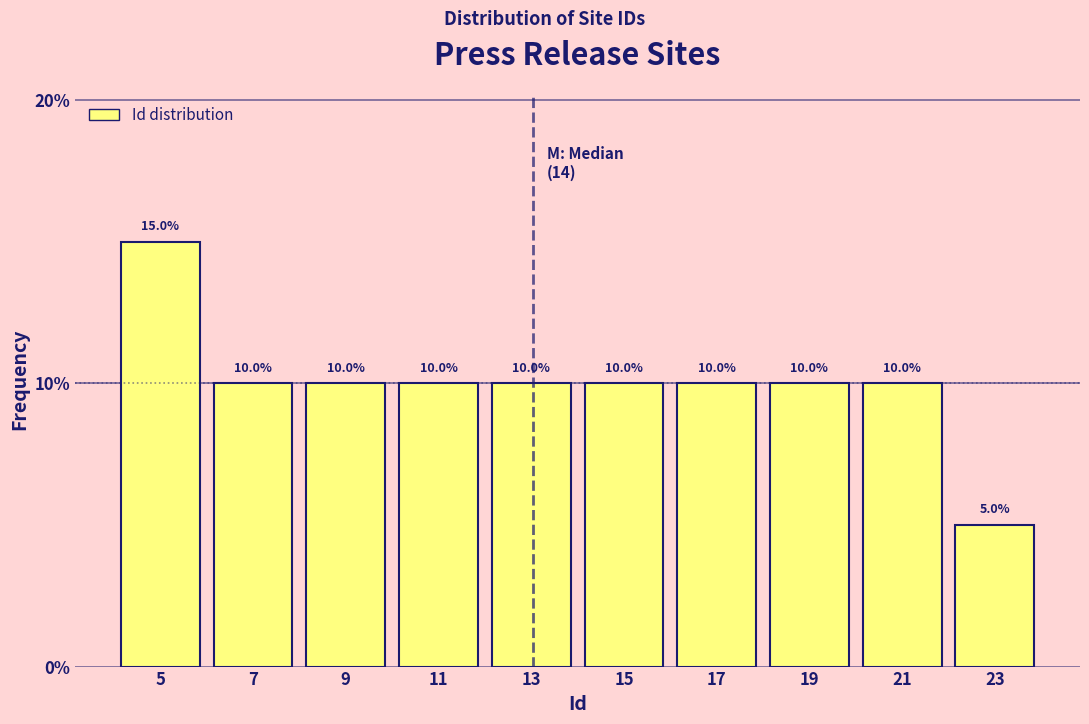

Reading left to right, extract all data points from this chart.

15	10	10	10	10	10	10	10	10	5